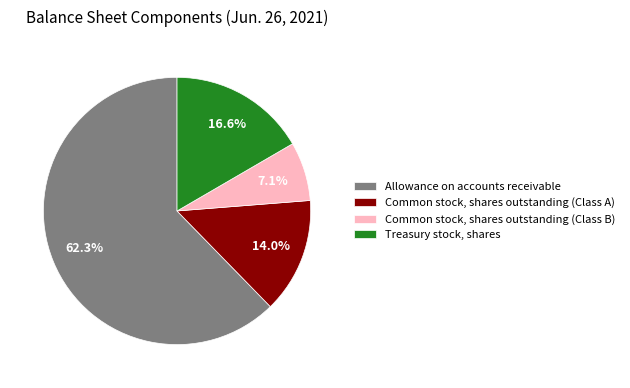

How many slices are in this pie chart?

4